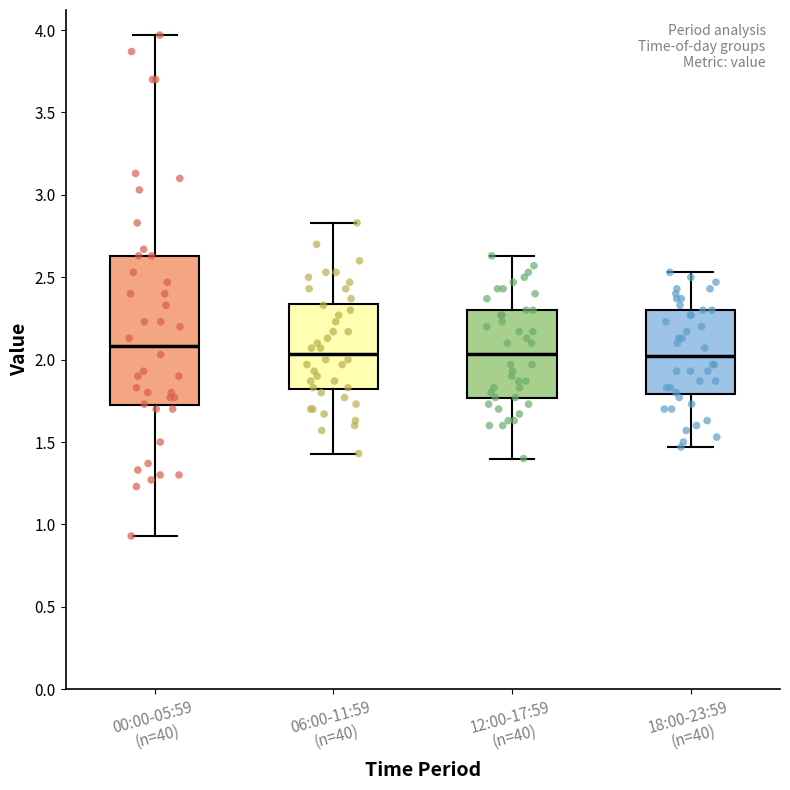

Where is the upper edge of the box for 06:00-11:59 (n=40) on the y-axis? The values are not printed on the chart, so give them approximately, as read against the axis.

2.35